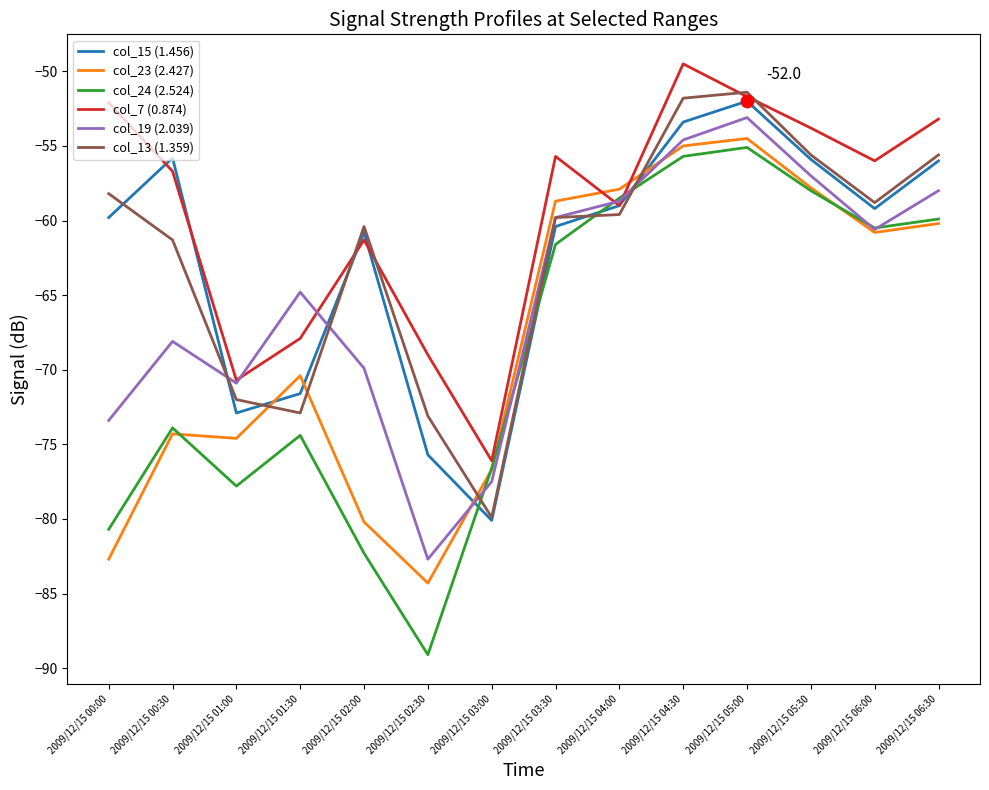

Which series has the largest total across all categories?

col_7 (0.874)